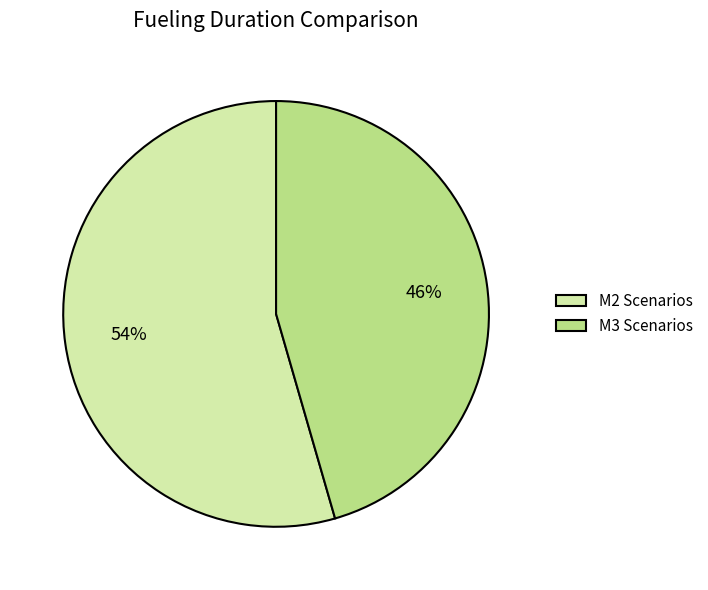

What is the smallest slice in the pie chart?

M3 Scenarios